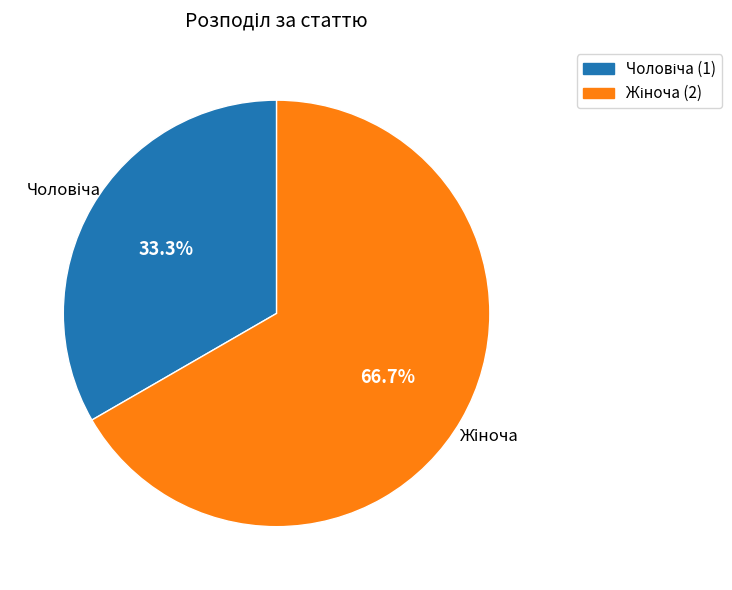

Is there any slice that represents more than half of the pie?

Yes